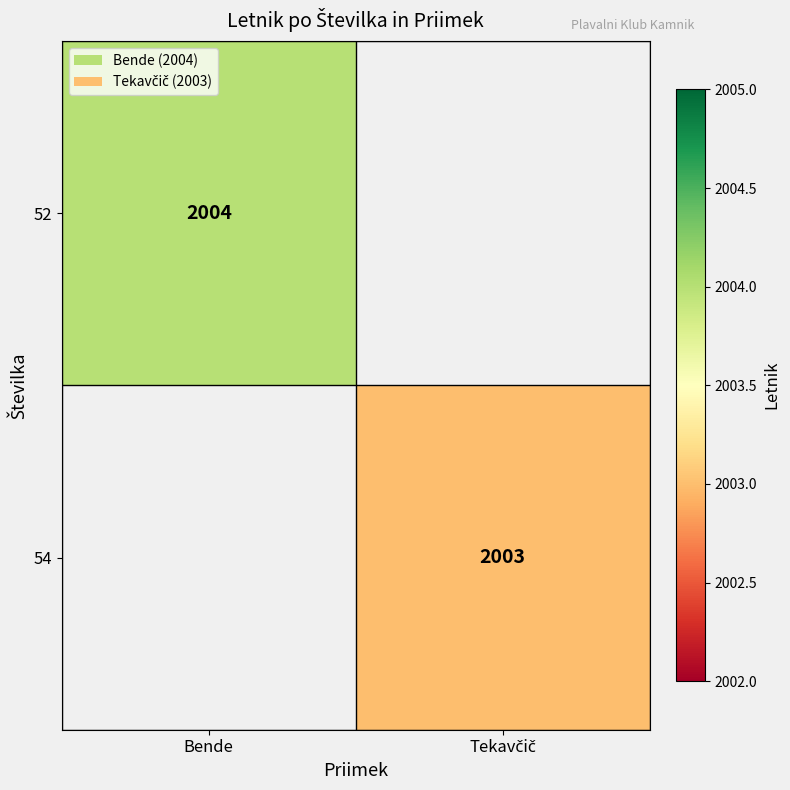

True or false: 52 has a value of 2004 at Bende.

True